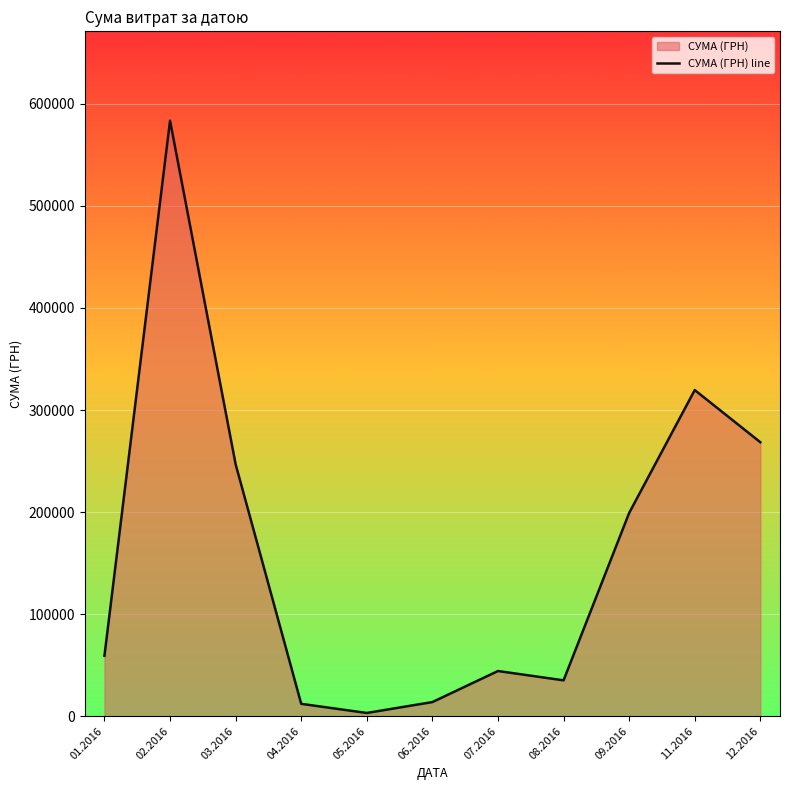

What position from the right is 12.2016?

1